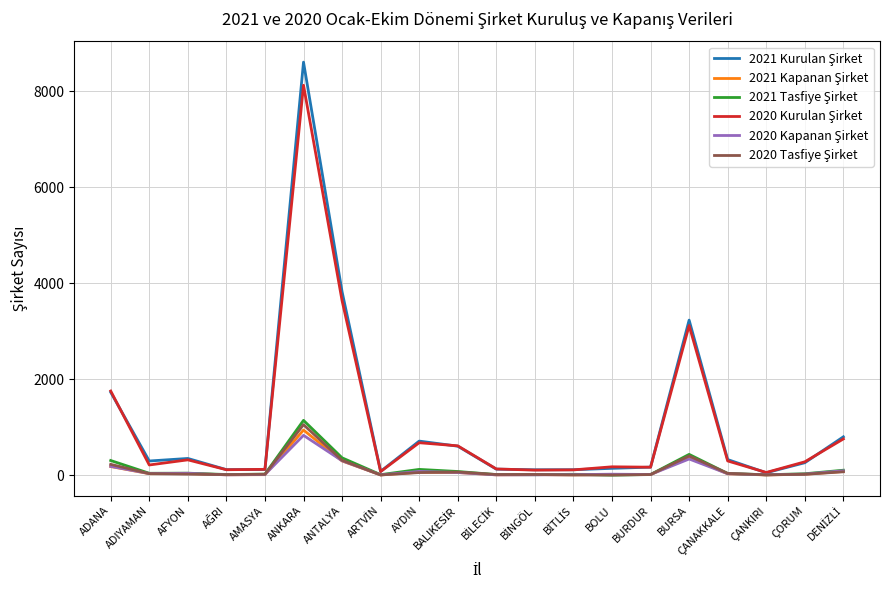

Count the number of data series in this chart.

6